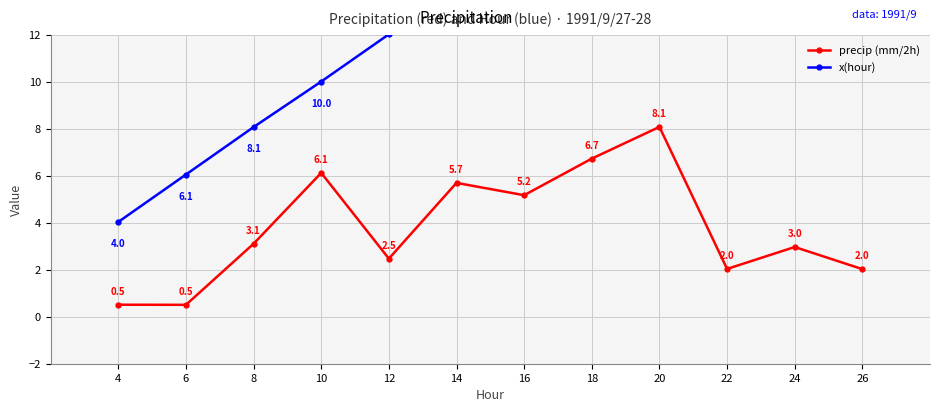

How many categories are shown in the chart?

12